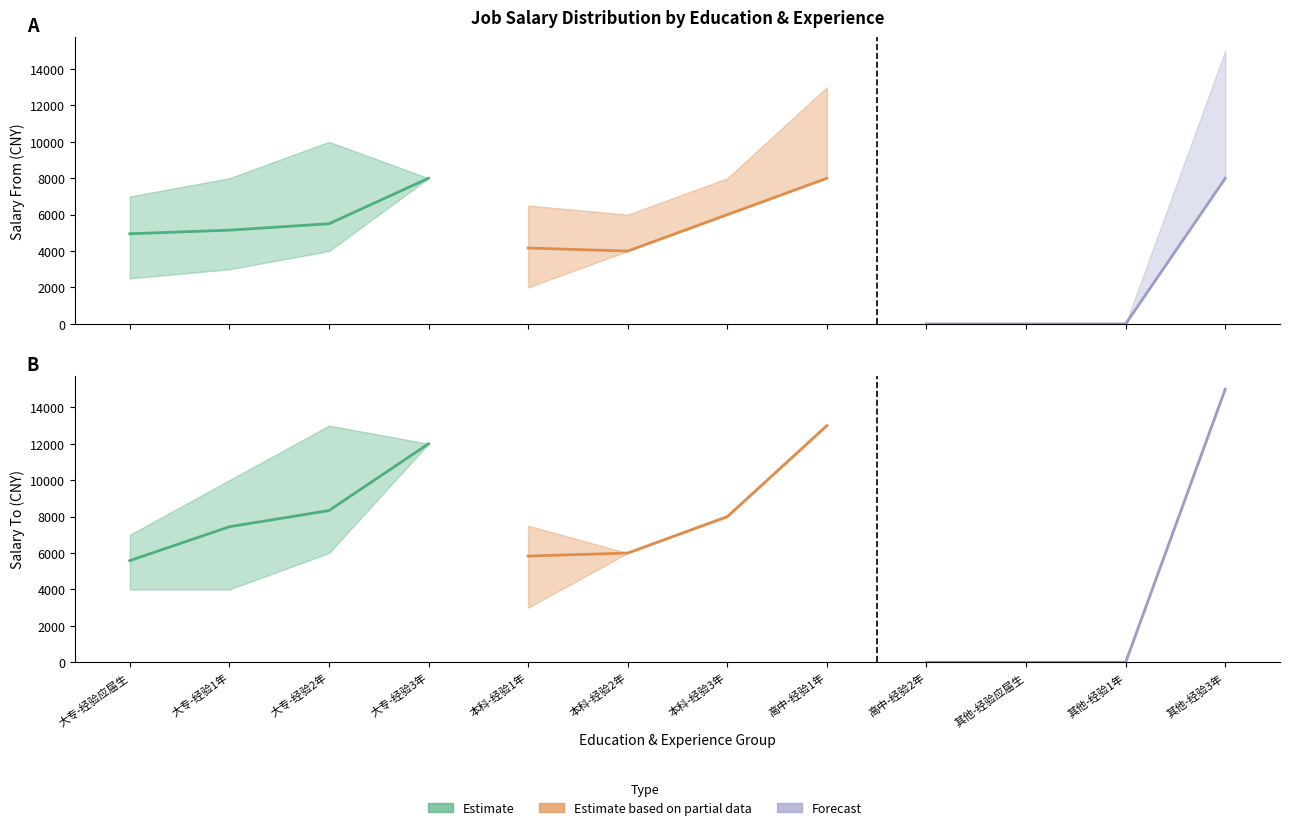

What is the average value of the salary_to (Estimate) series?

8340